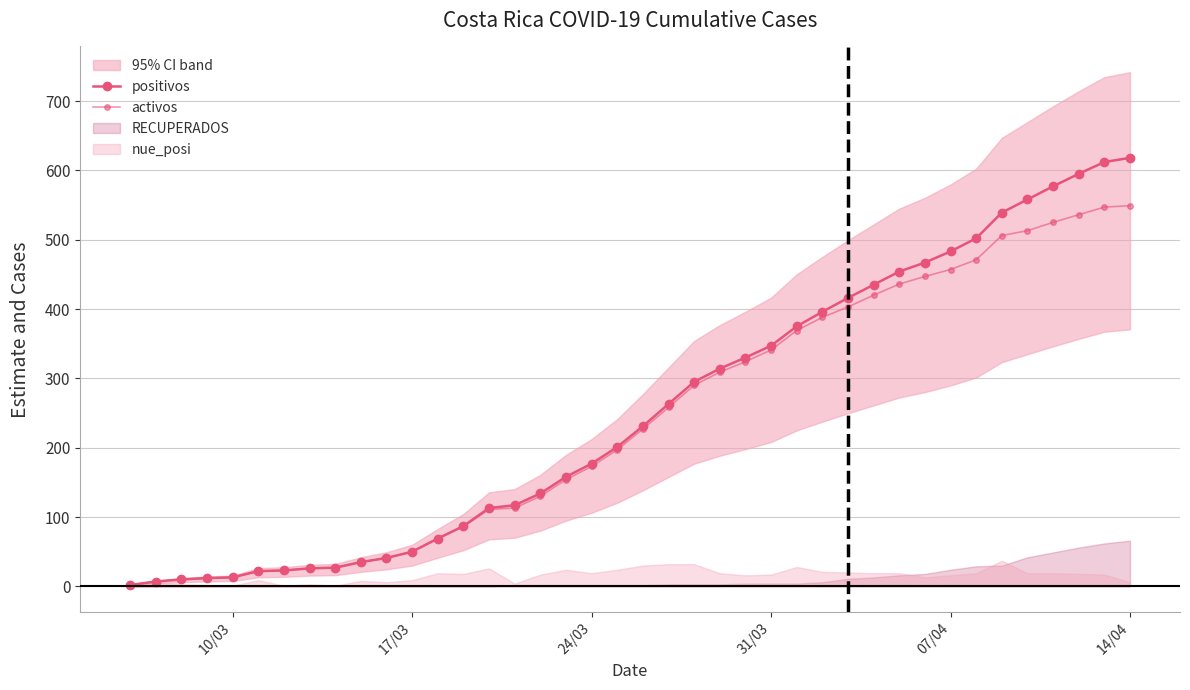

What is the maximum value shown in the chart?

618